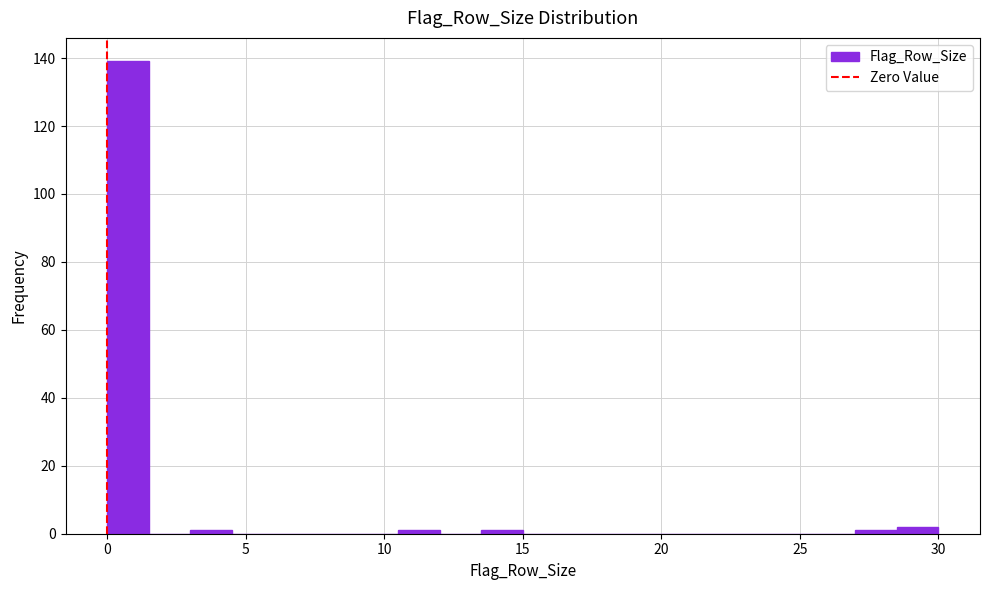

Around what value on the x-axis is the tallest bar? Give the approximate position of its centre, as read against the axis.

1.0